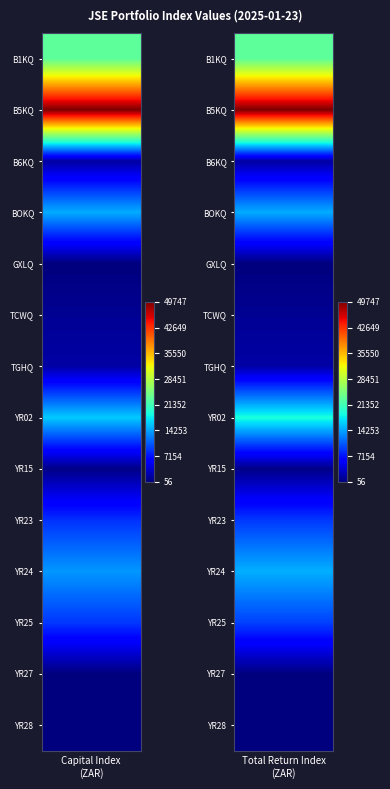

What is the sum of all YR28 values?

200.0